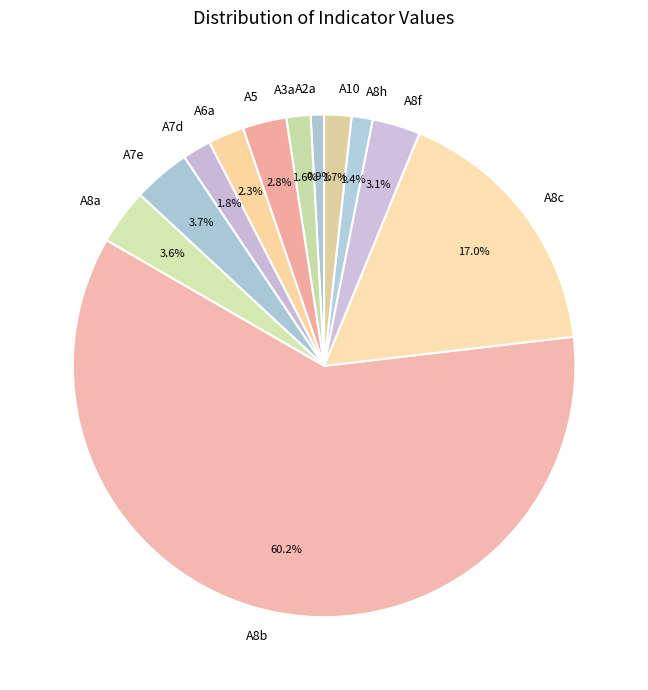

What portion of the pie excludes A8a?

96.4%